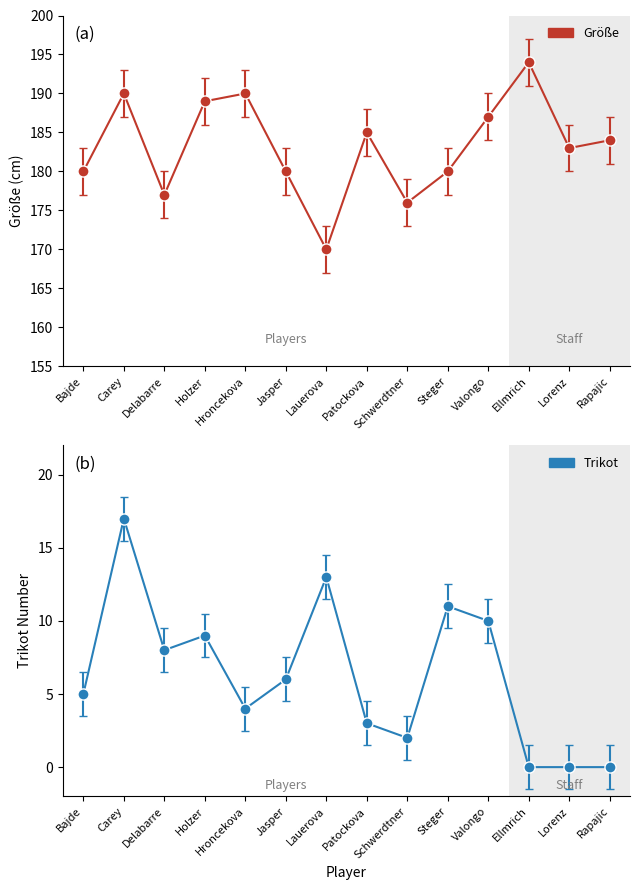

Reading left to right, what are all the values shown in this chart?

Größe: Bajde=180	Carey=190	Delabarre=177	Holzer=189	Hroncekova=190	Jasper=180	Lauerova=170	Patockova=185	Schwerdtner=176	Steger=180	Valongo=187	Ellmrich=194	Lorenz=183	Rapajic=184
Trikot: Bajde=5	Carey=17	Delabarre=8	Holzer=9	Hroncekova=4	Jasper=6	Lauerova=13	Patockova=3	Schwerdtner=2	Steger=11	Valongo=10	Ellmrich=0	Lorenz=0	Rapajic=0